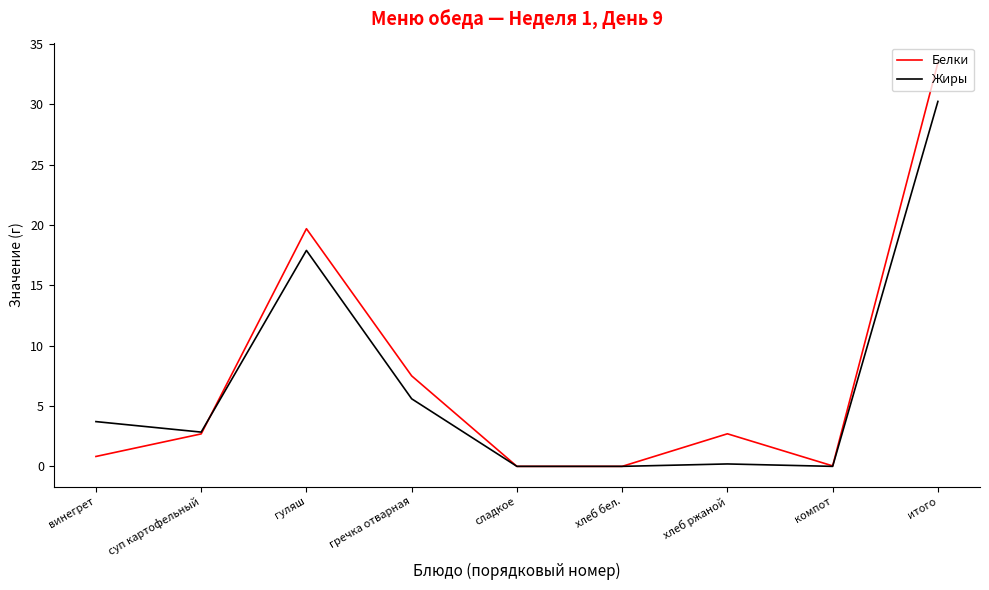

What is the approximate value of Белки at винегрет?

0.8